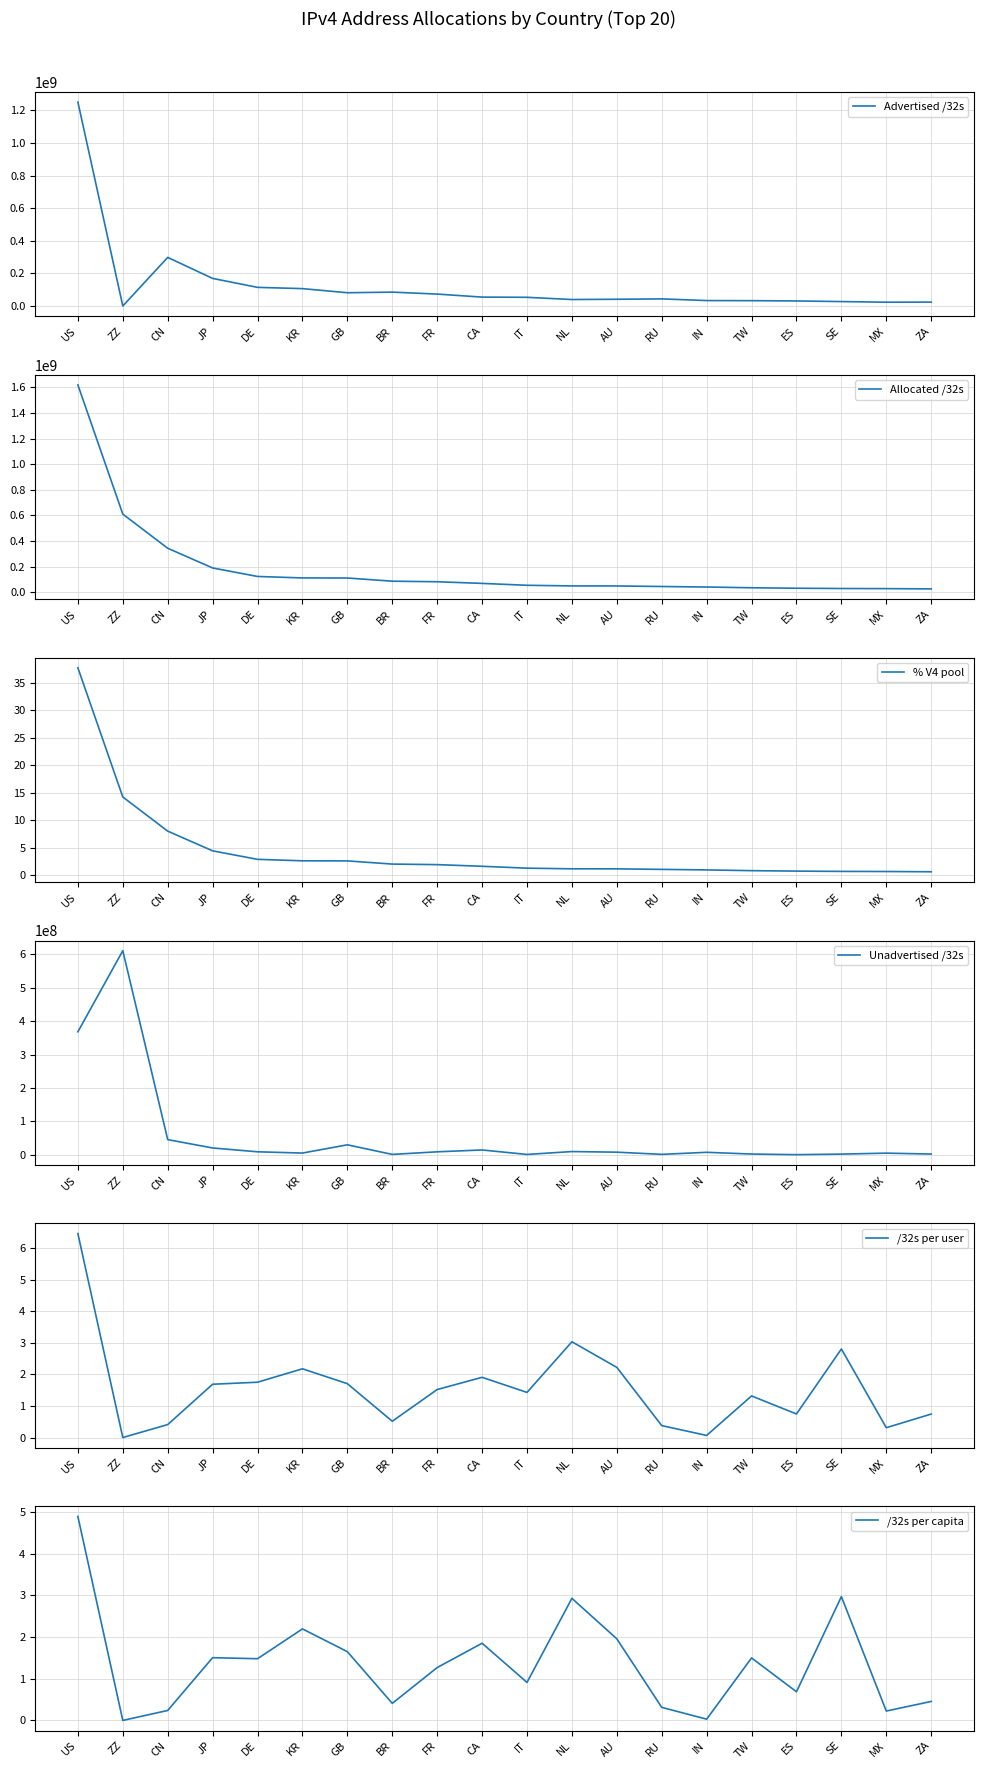

At how many categories does at least one series exceed 173428376?

4